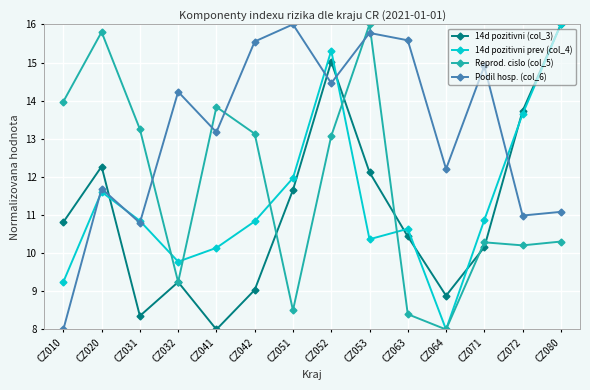

The Podil hosp. (col_6) series shows 16.0 at CZ051. True or false?

True